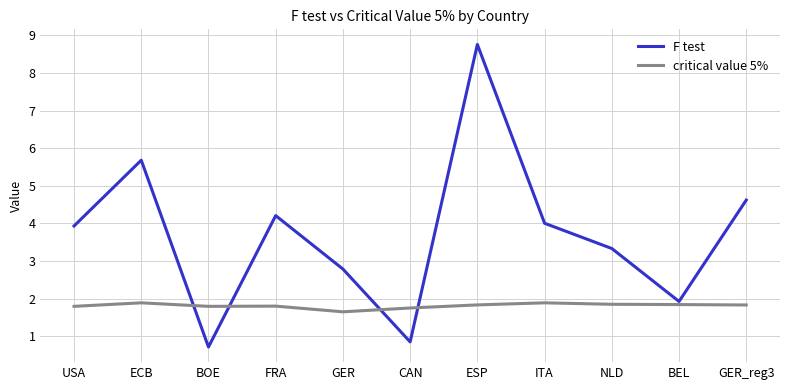

True or false: F test has a value of 2.8 at GER.

True